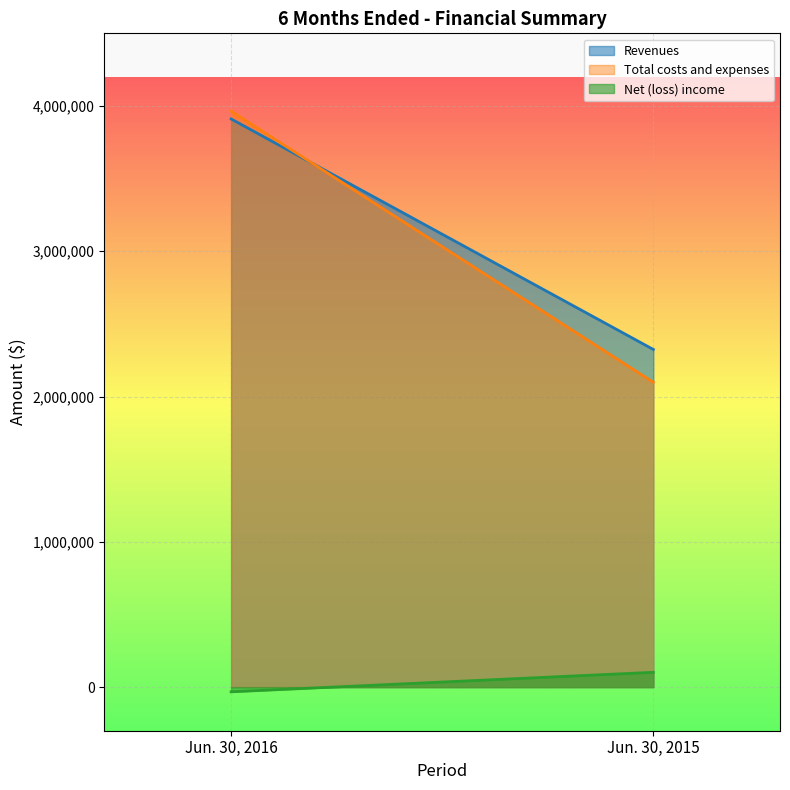

The value of Total costs and expenses at Jun. 30, 2016 is 1899035. True or false?

False